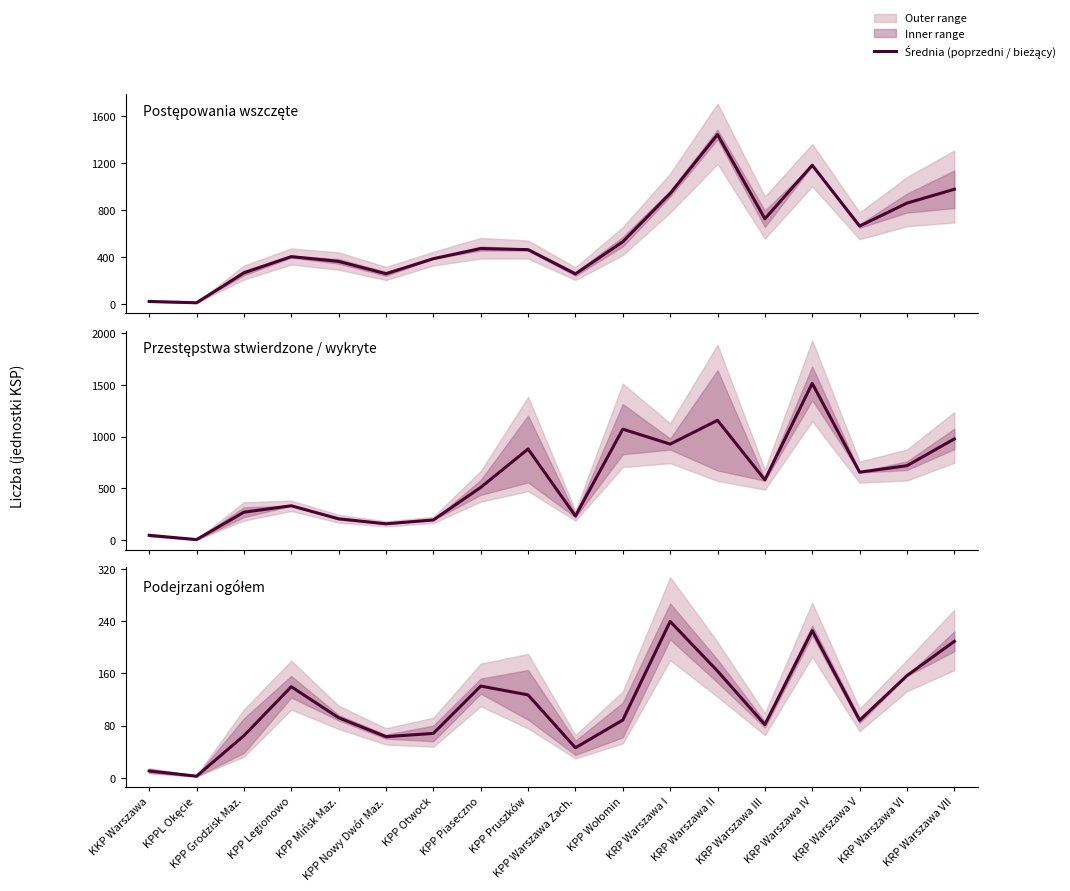

What is the sum of the values at KRP Warszawa I and KRP Warszawa V?

327.5